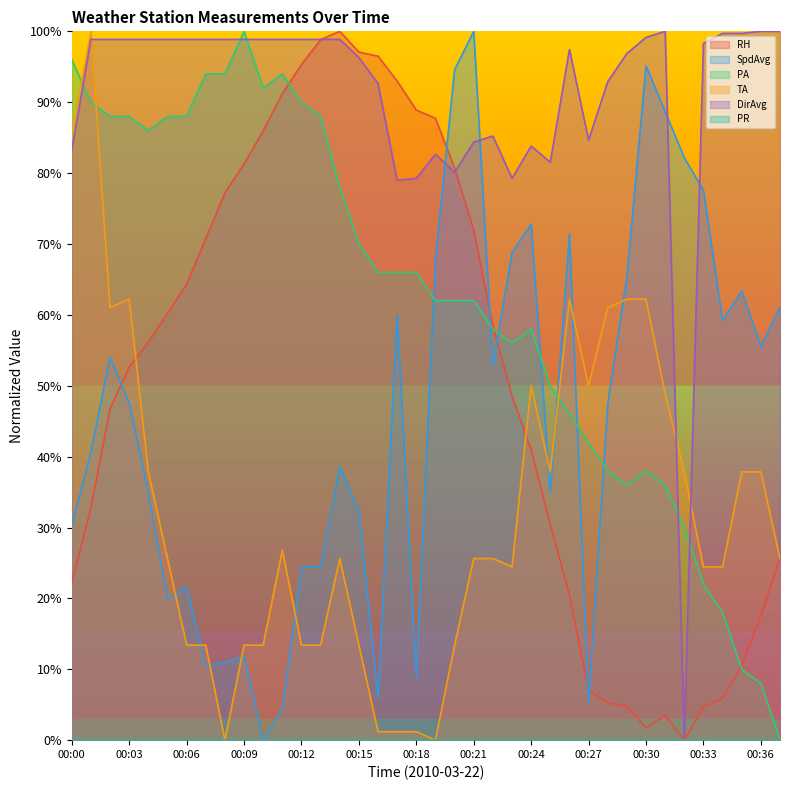

What is the difference between the highest and lowest values at 00:03?

98.9